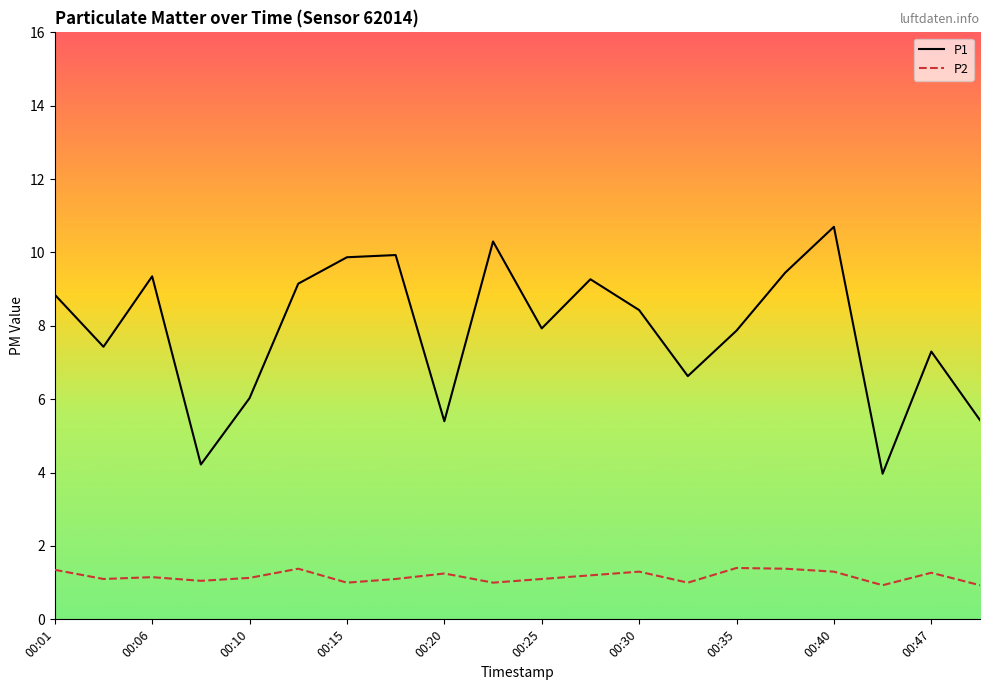

True or false: P2 and P1 intersect in this chart.

False